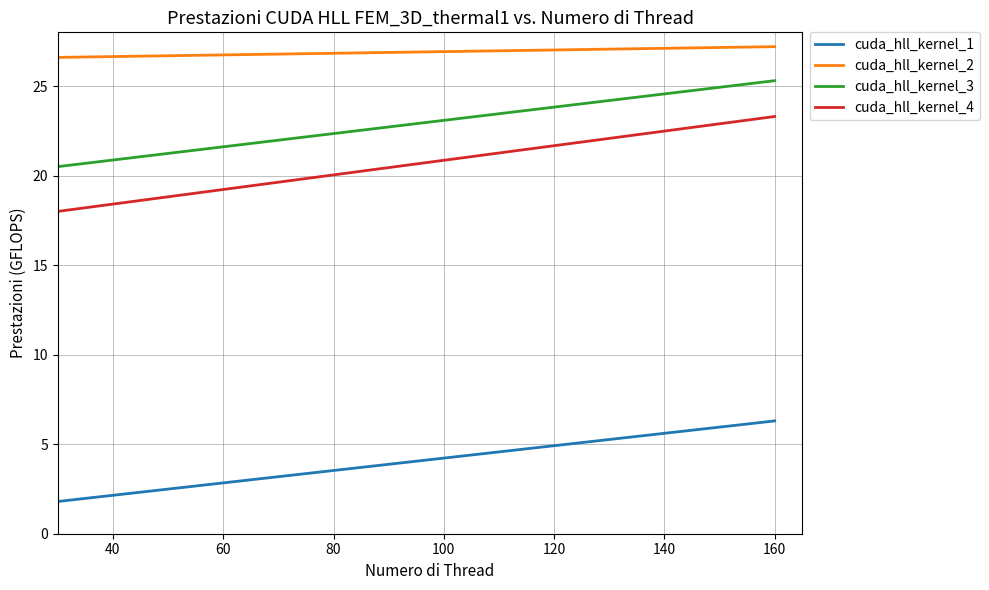

Rank the series by their maximum value, from lowest to highest.

cuda_hll_kernel_1, cuda_hll_kernel_4, cuda_hll_kernel_3, cuda_hll_kernel_2